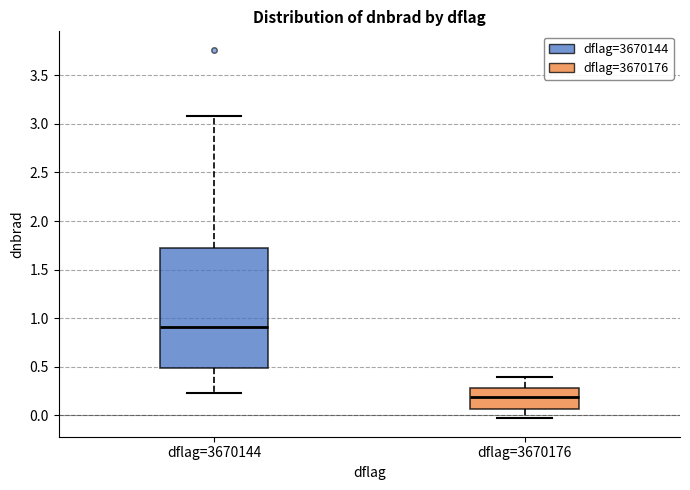

Where is the upper edge of the box for dflag=3670176 on the y-axis? The values are not printed on the chart, so give them approximately, as read against the axis.

0.30